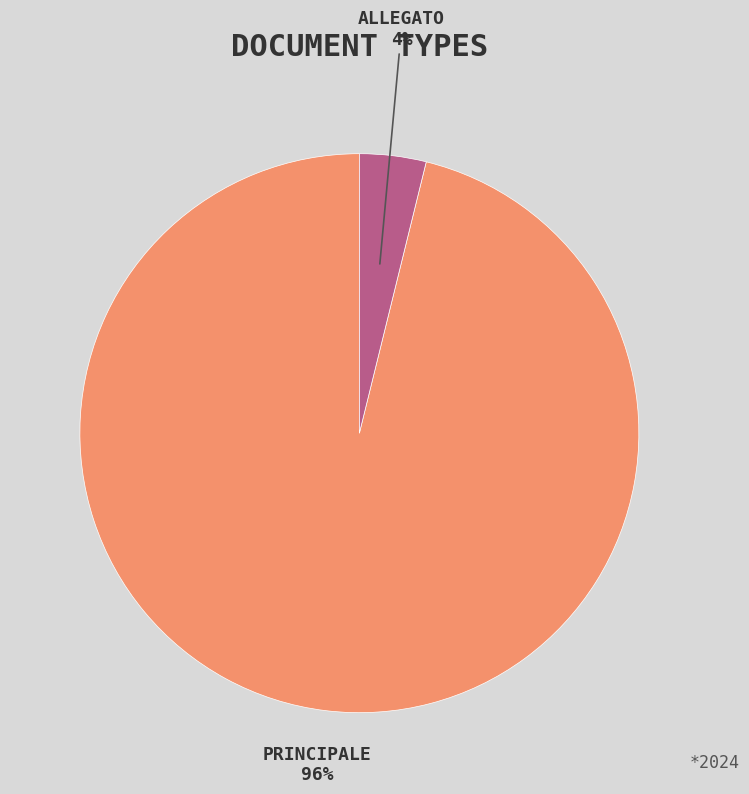

To the nearest percent, what is the difference between the largest and smallest slice percentages?

92%